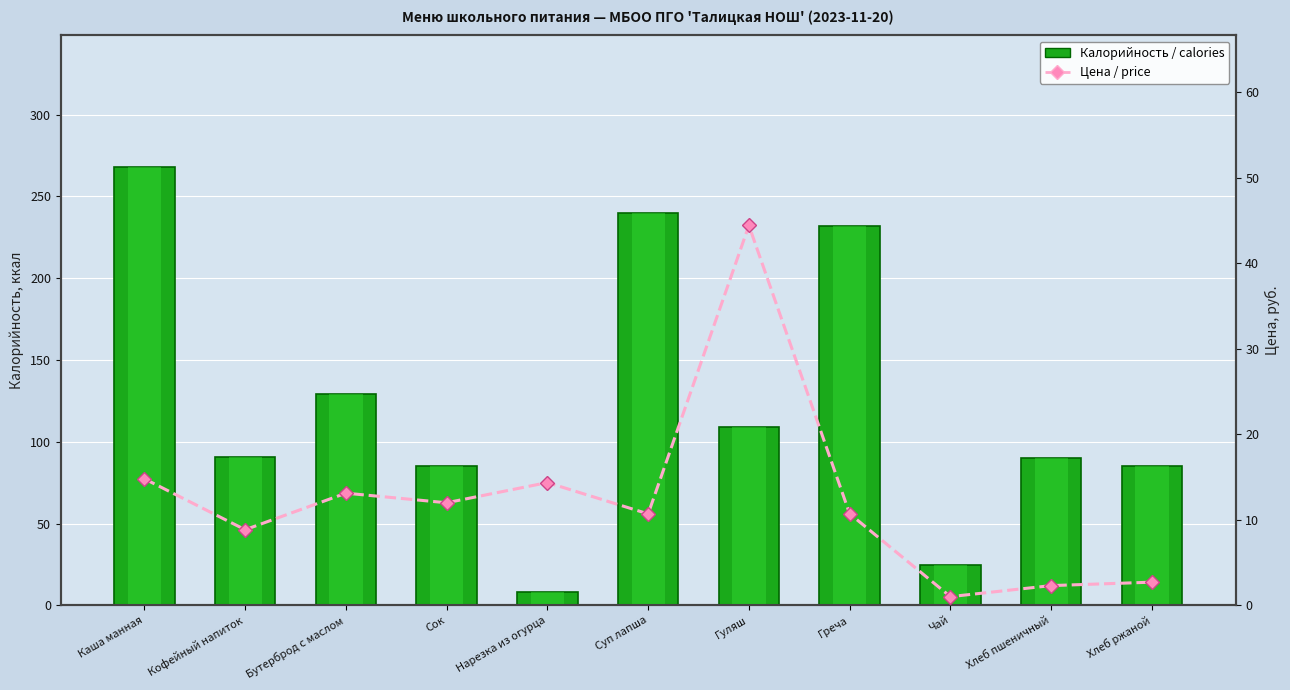

Does the chart contain any negative values?

No